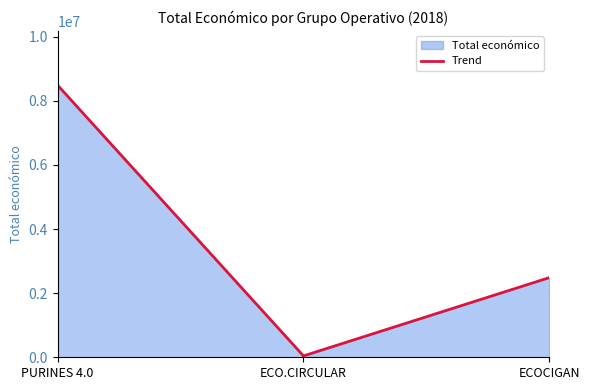

What is the sum of all values?

11011558